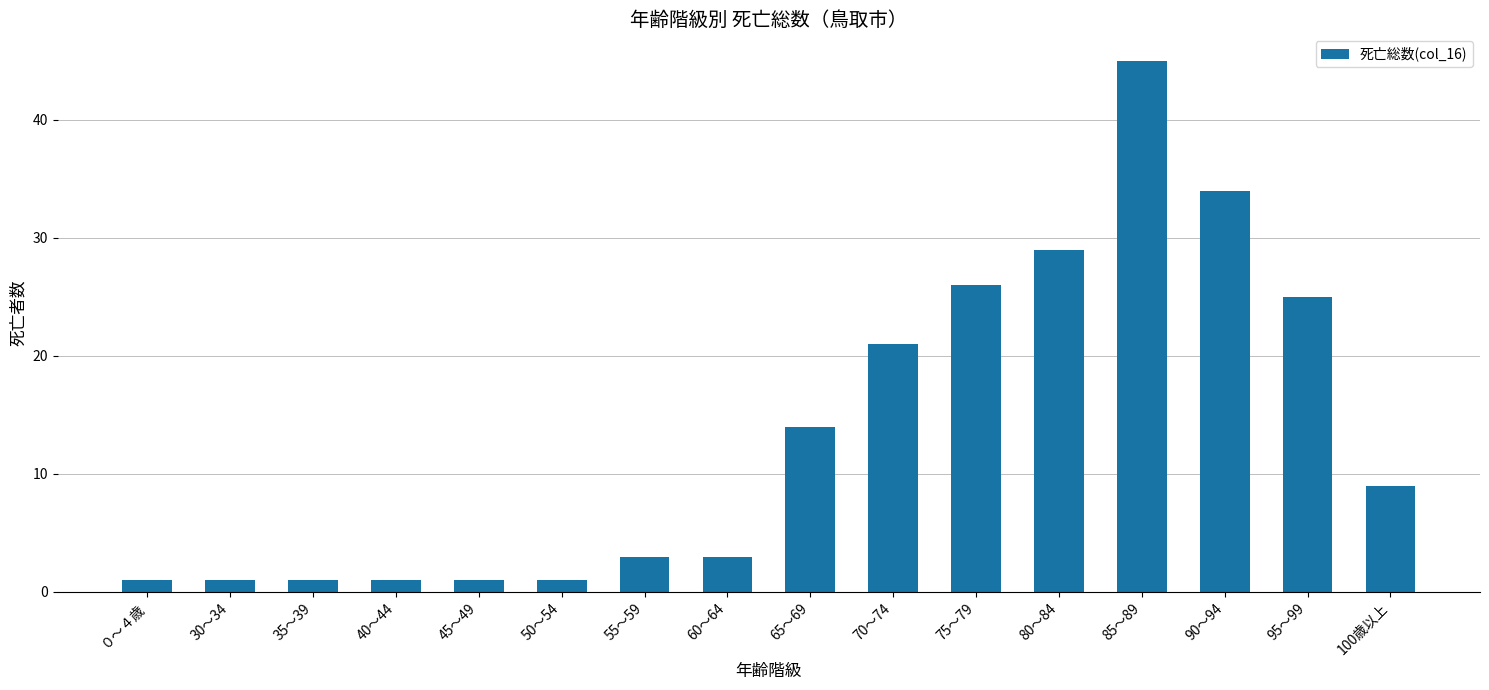

Reading left to right, extract all data points from this chart.

０～４歳=1	30～34=1	35～39=1	40～44=1	45～49=1	50～54=1	55～59=3	60～64=3	65～69=14	70～74=21	75～79=26	80～84=29	85～89=45	90～94=34	95～99=25	100歳以上=9